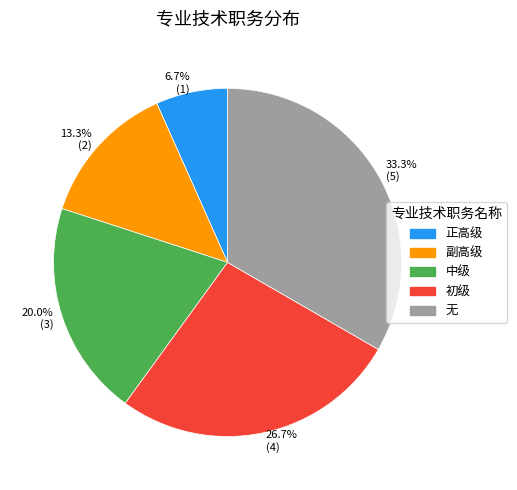

How many segments does this pie chart have?

5